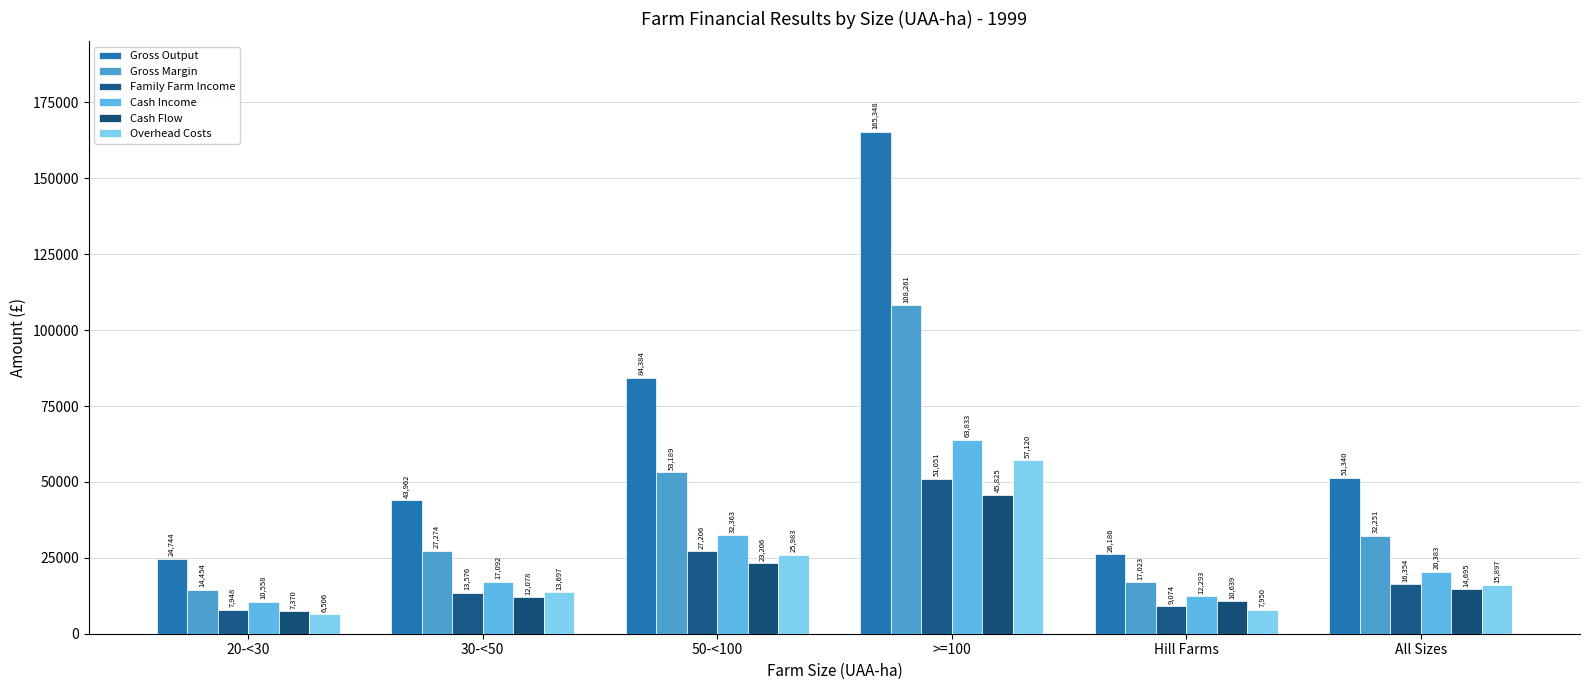

How many bars are there in total?

36